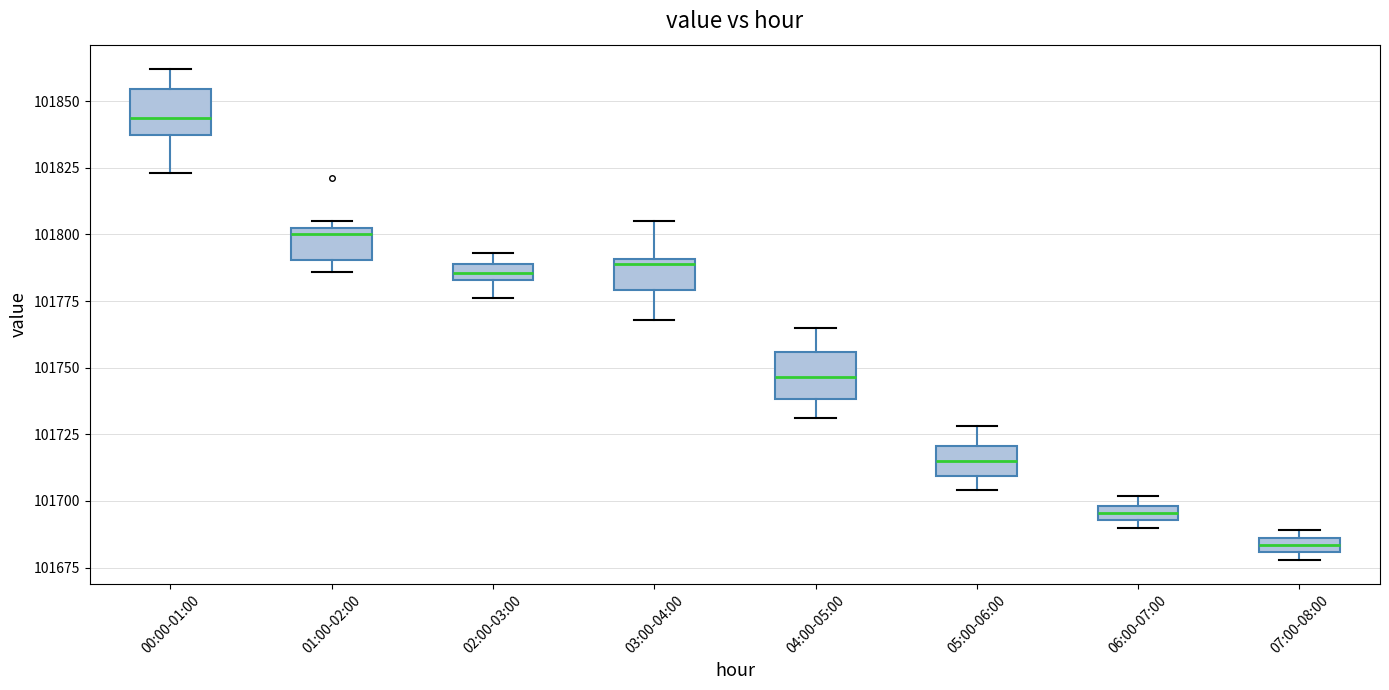

Where does the upper whisker of the box for 03:00-04:00 end on the y-axis? The values are not printed on the chart, so give them approximately, as read against the axis.

101805